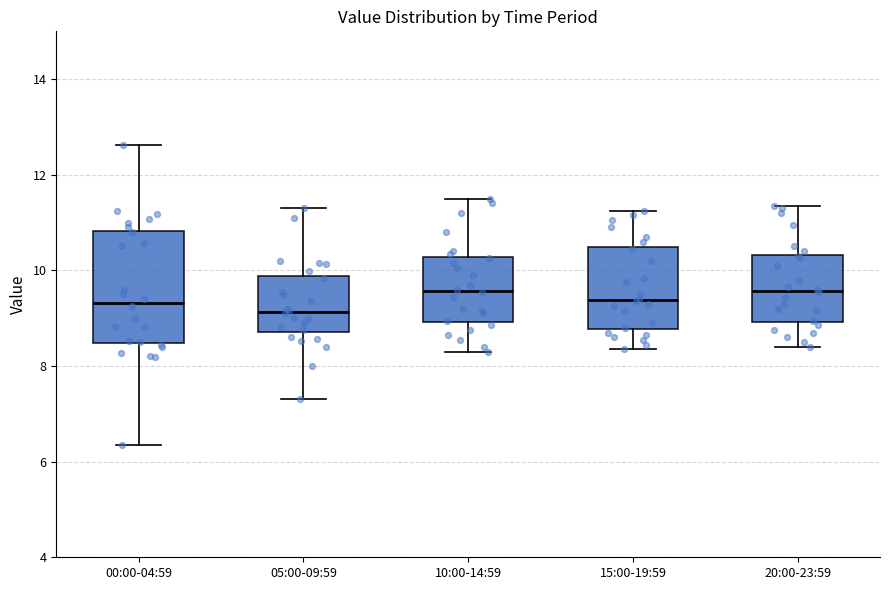

Reading left to right, read every box against the y-axis: the position of its median line, the range the box covers, and the ends of its whiskers. The values are not printed on the chart, so give them approximately, as read against the axis.

00:00-04:59: median 9.4, box 8.4 to 10.8, whiskers 6.4 to 12.6
05:00-09:59: median 9.2, box 8.8 to 9.8, whiskers 7.4 to 11.4
10:00-14:59: median 9.6, box 9.0 to 10.2, whiskers 8.4 to 11.6
15:00-19:59: median 9.4, box 8.8 to 10.4, whiskers 8.4 to 11.2
20:00-23:59: median 9.6, box 9.0 to 10.4, whiskers 8.4 to 11.4